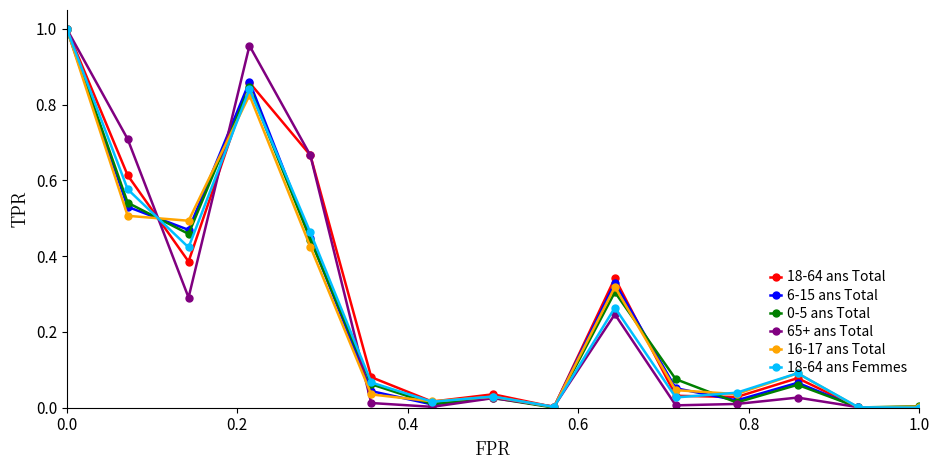

Does the chart display data point markers on the line(s)?

Yes